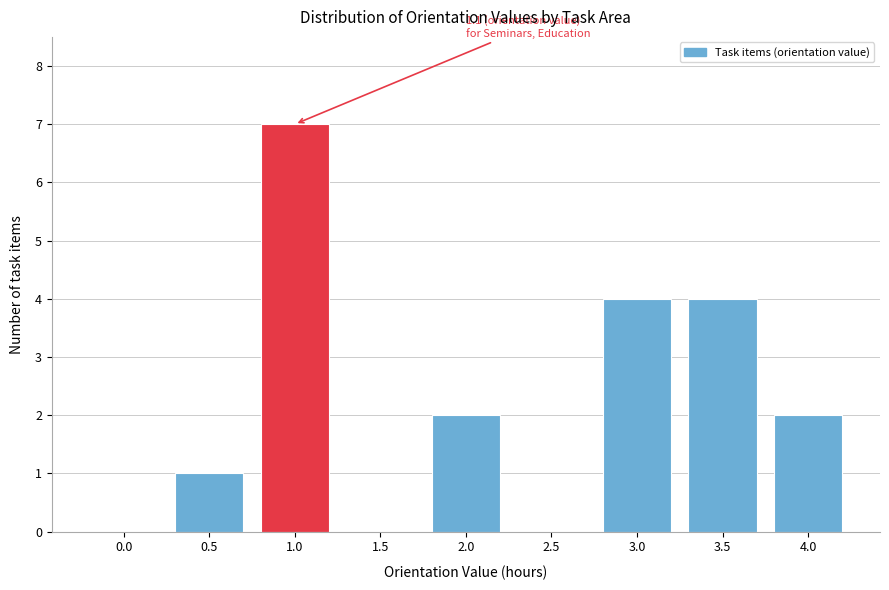

Reading left to right, extract all data points from this chart.

0.0=0	0.5=1	1.0=7	1.5=0	2.0=2	2.5=0	3.0=4	3.5=4	4.0=2